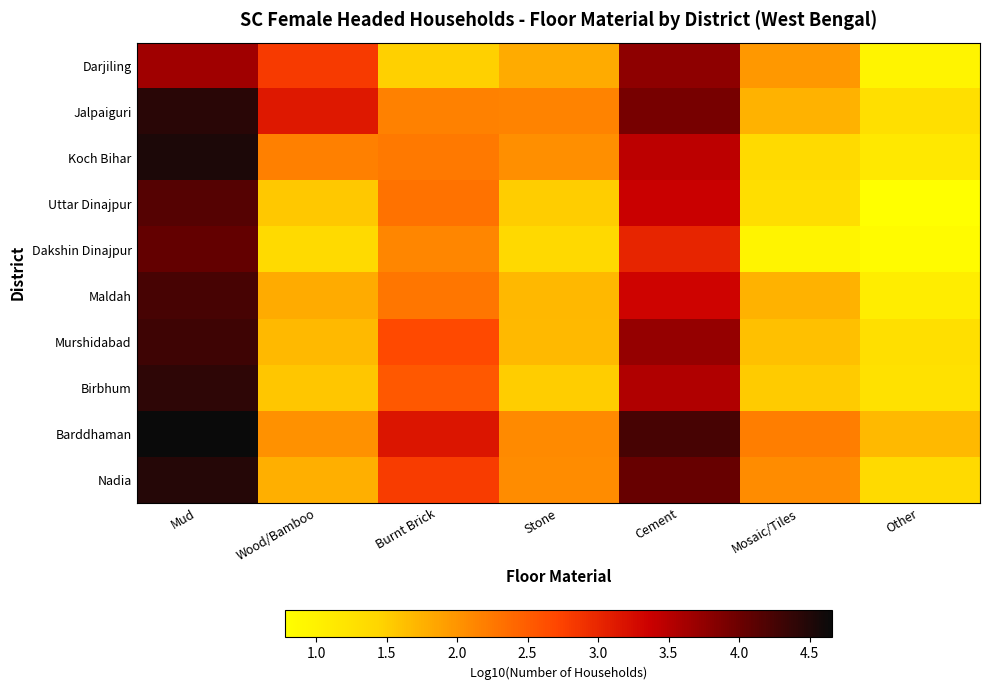

What is the spread (max minus min) of values at Cement?

1.2